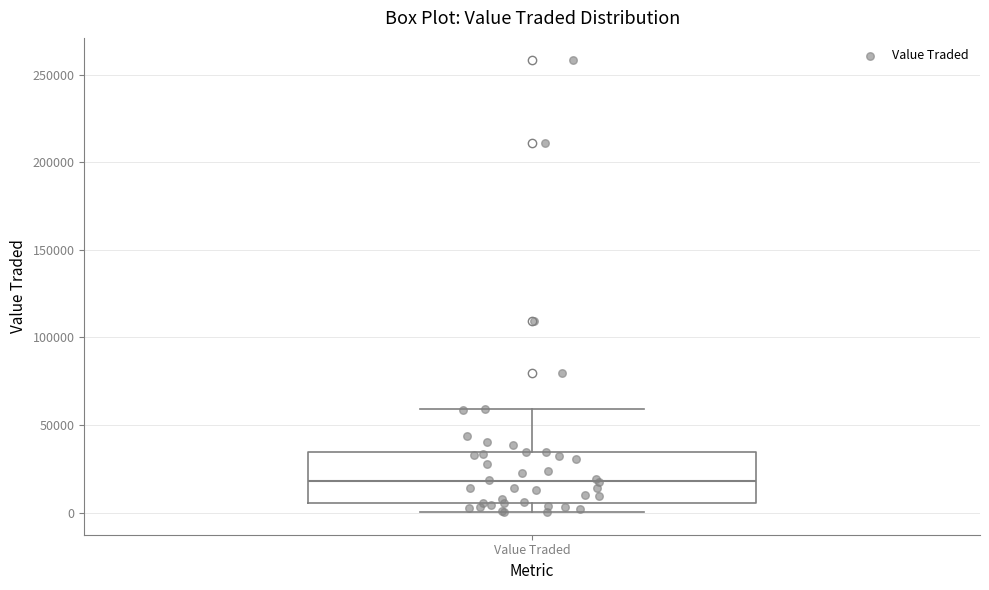

Where does the median line of the box for Value Traded sit on the y-axis? The values are not printed on the chart, so give them approximately, as read against the axis.

20000